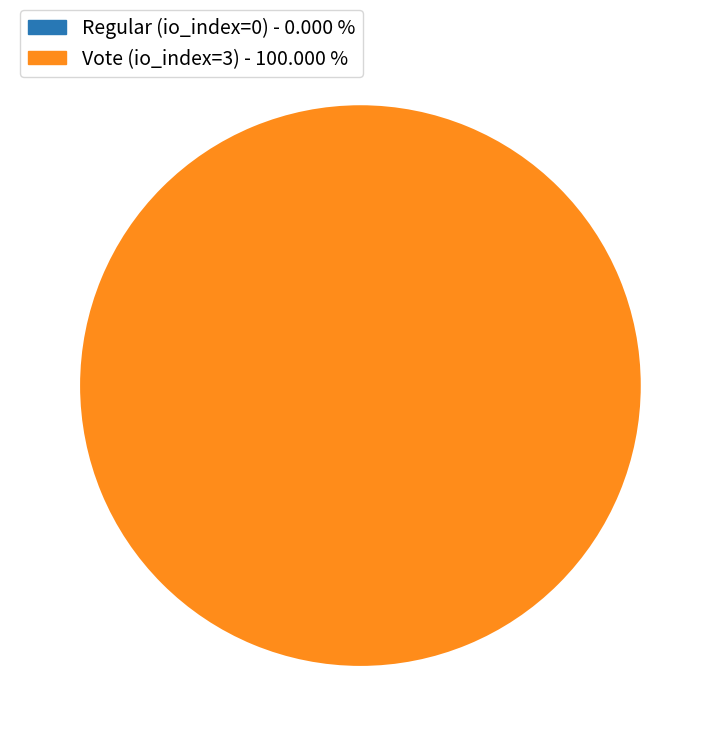

Is it true that Vote (io_index=3) is 93% of the pie?

False